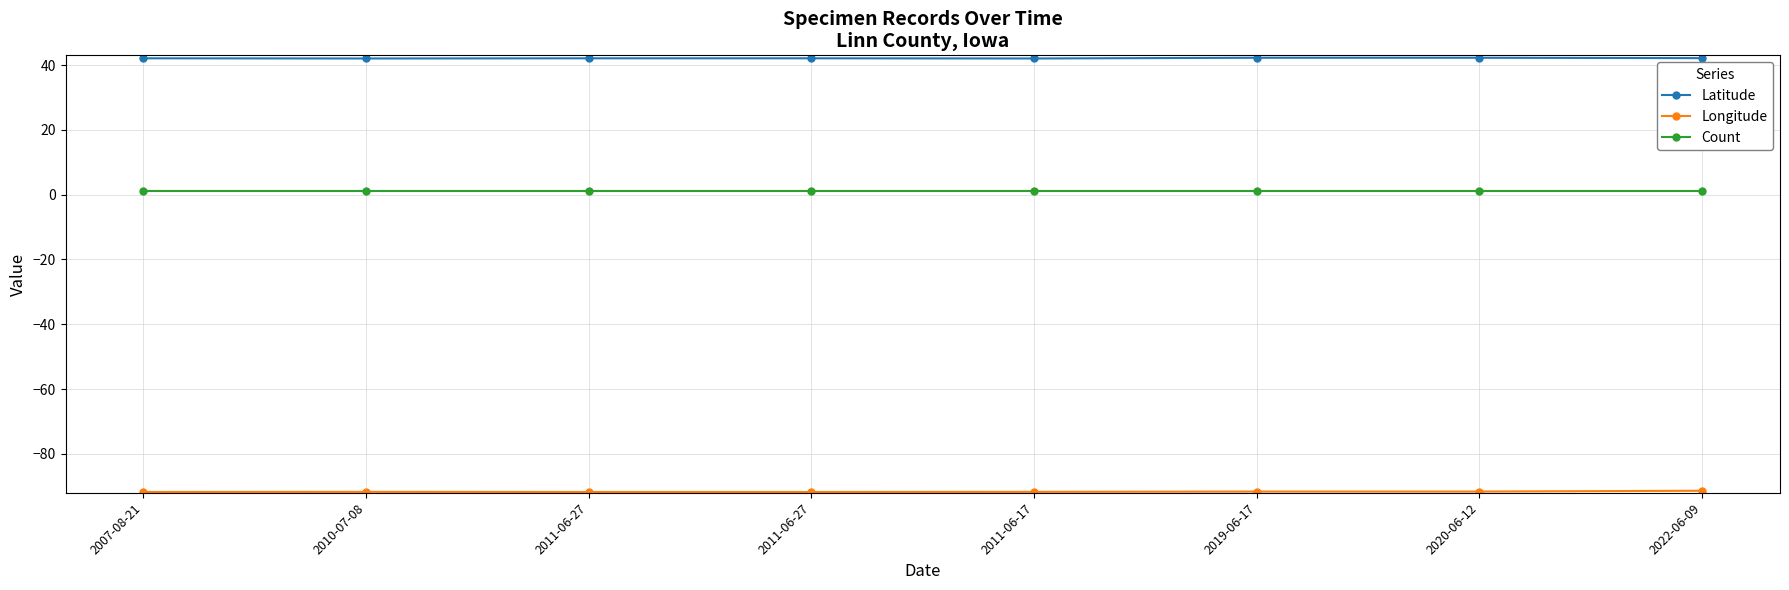

Reading left to right, list all the values displayed in this chart.

Latitude: 2007-08-21=42.1	2010-07-08=42.0	2011-06-27=42.1	2011-06-27=42.1	2011-06-17=42.0	2019-06-17=42.3	2020-06-12=42.3	2022-06-09=42.1
Longitude: 2007-08-21=-91.8	2010-07-08=-91.7	2011-06-27=-91.8	2011-06-27=-91.8	2011-06-17=-91.7	2019-06-17=-91.6	2020-06-12=-91.6	2022-06-09=-91.4
Count: 2007-08-21=1.0	2010-07-08=1.0	2011-06-27=1.0	2011-06-27=1.0	2011-06-17=1.0	2019-06-17=1.0	2020-06-12=1.0	2022-06-09=1.0